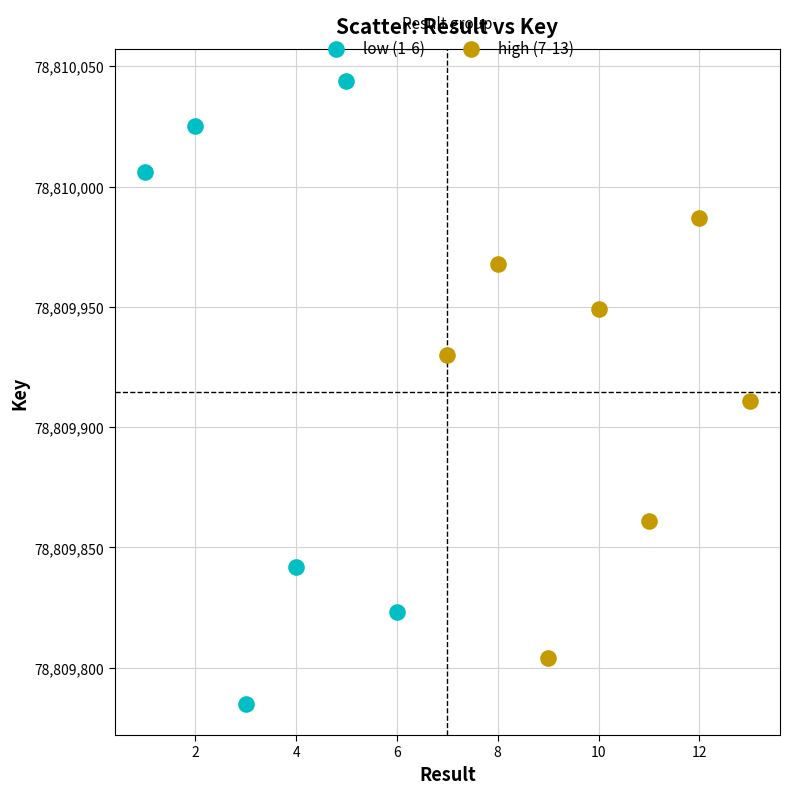

Which series reaches the maximum Y coordinate?

low (1-6)